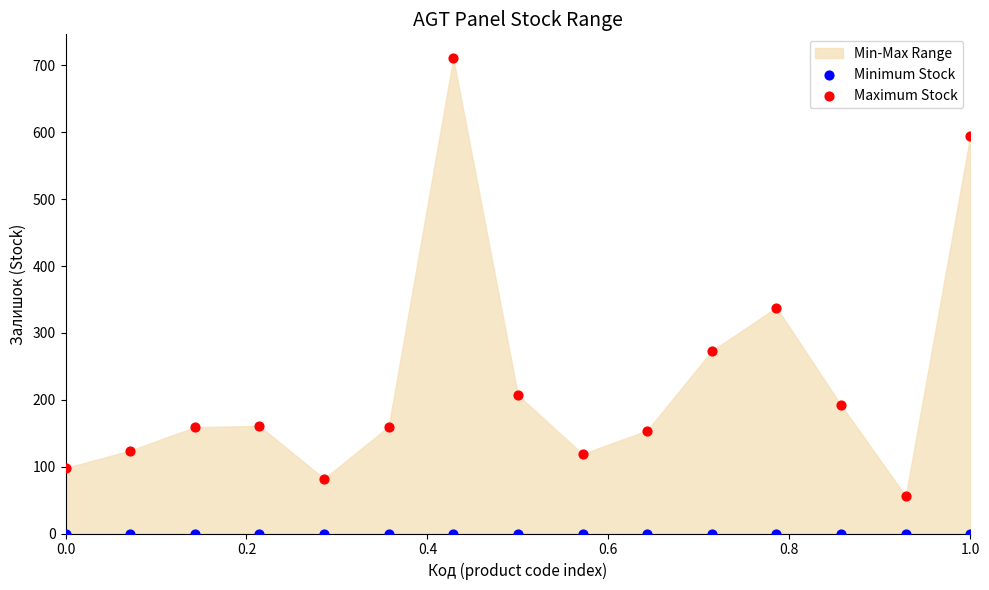

In the Maximum Stock series, what Y value is closest to 383?

338